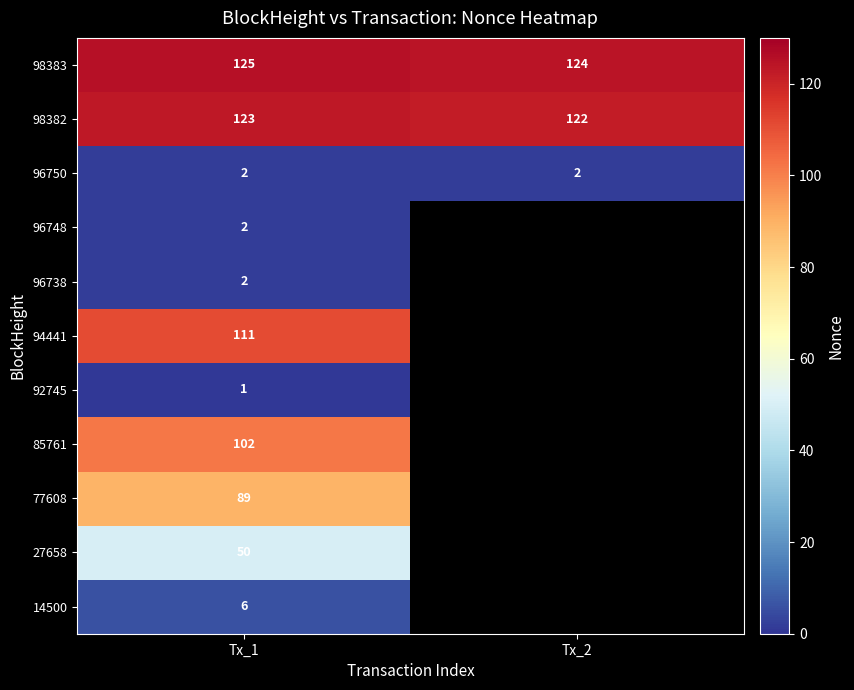

Count the 98383 values in the range 124 to 125.

2